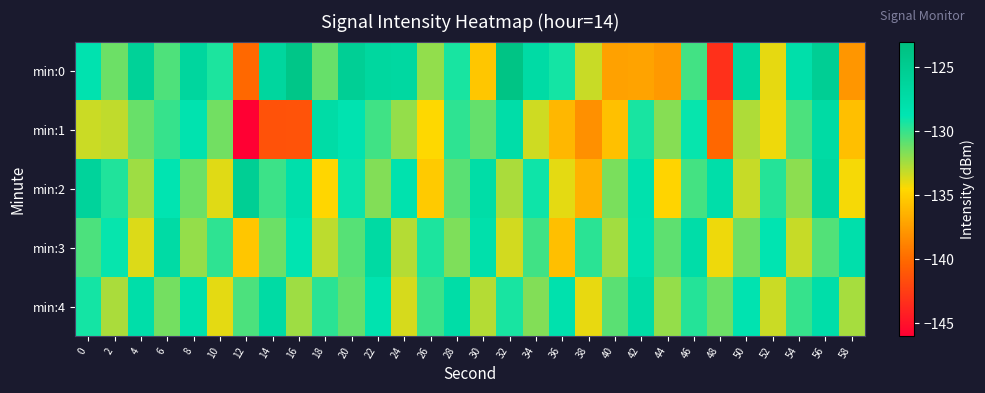

How many categories are shown in the chart?

30